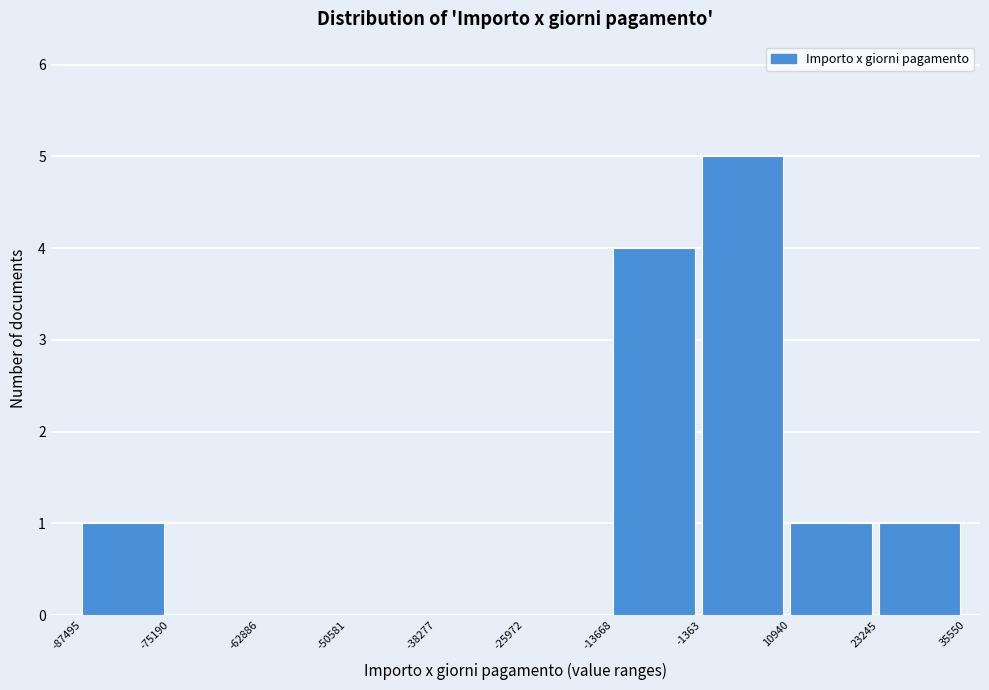

Over which range of the x-axis is the bar tallest?

-1363 to 10940